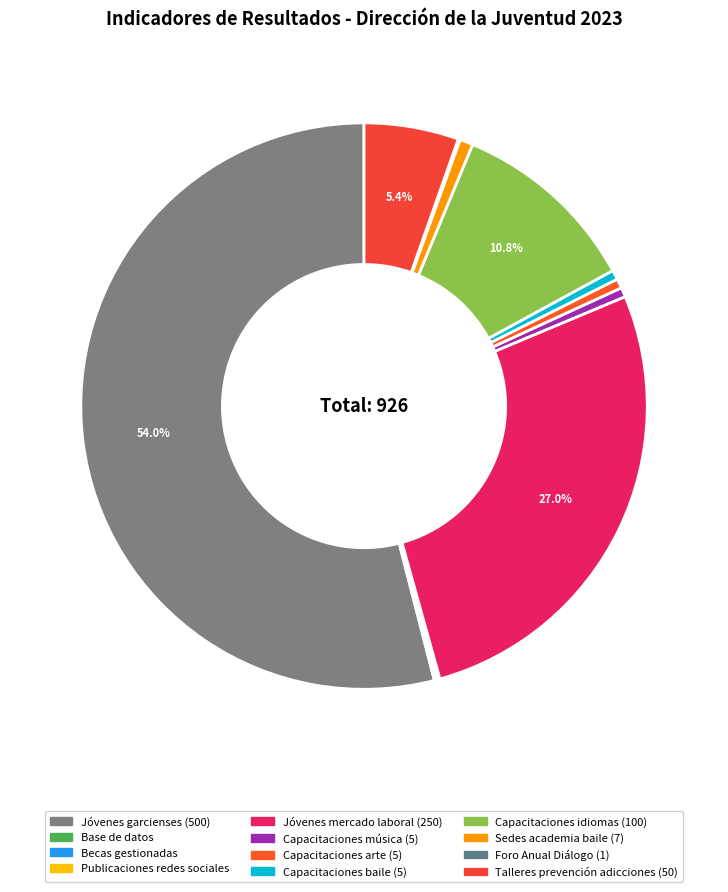

To the nearest percent, what is the average slice percentage?

8%